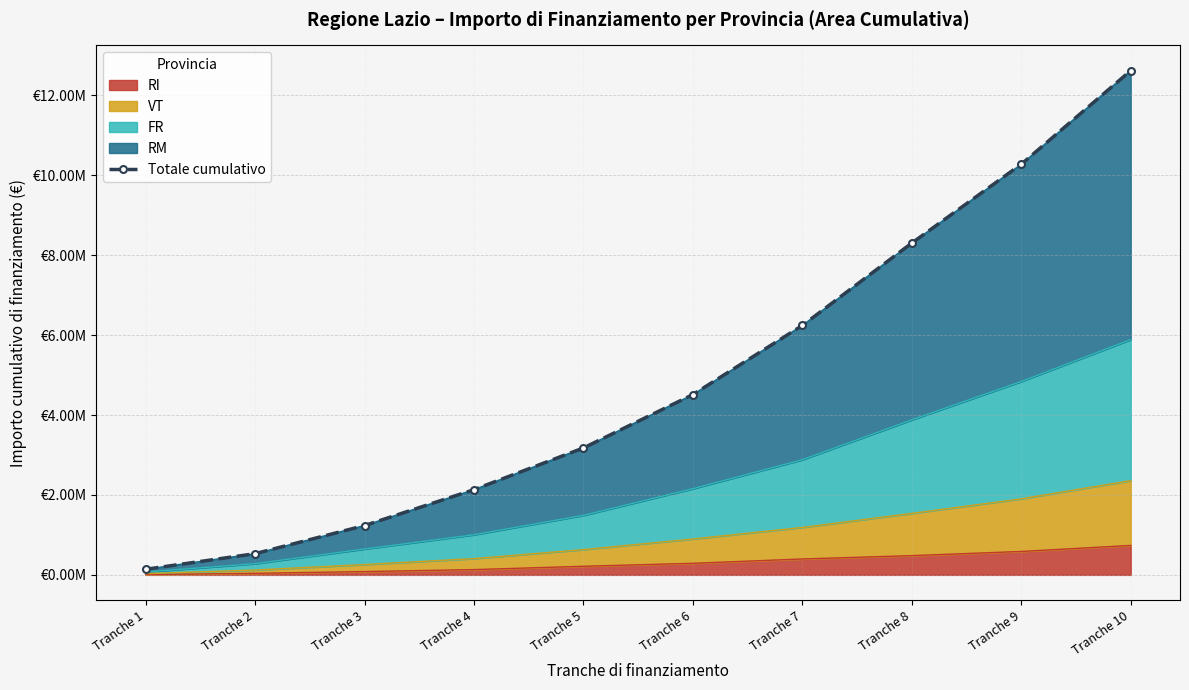

True or false: the data shows 139667.9 at Tranche 1.

True